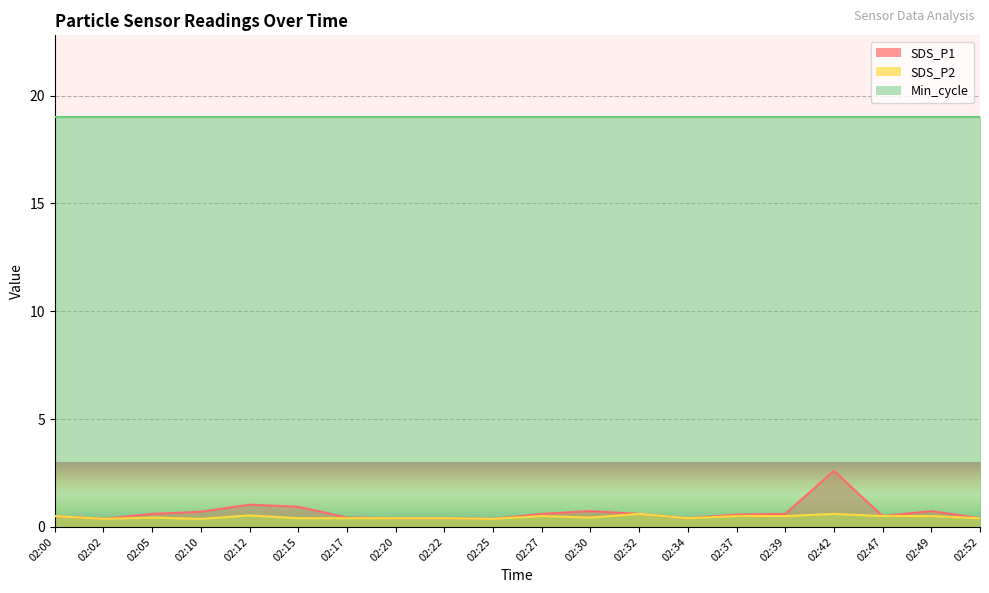

At which label does SDS_P2 reach its minimum?

02:02